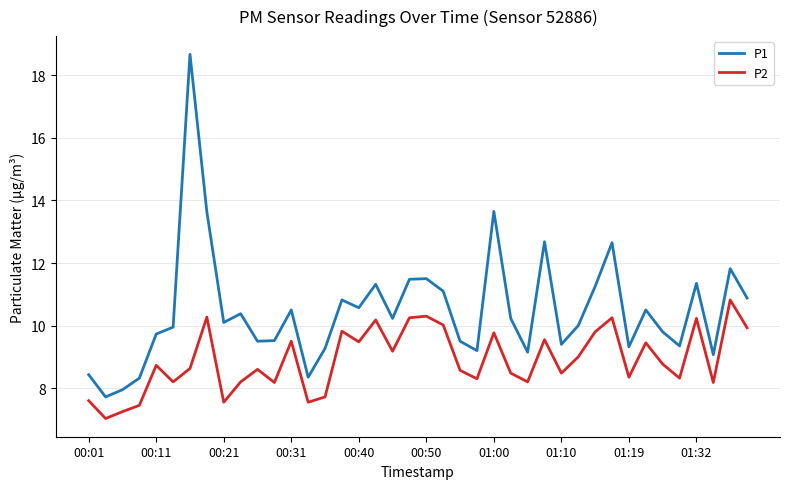

True or false: P2 and P1 intersect in this chart.

False